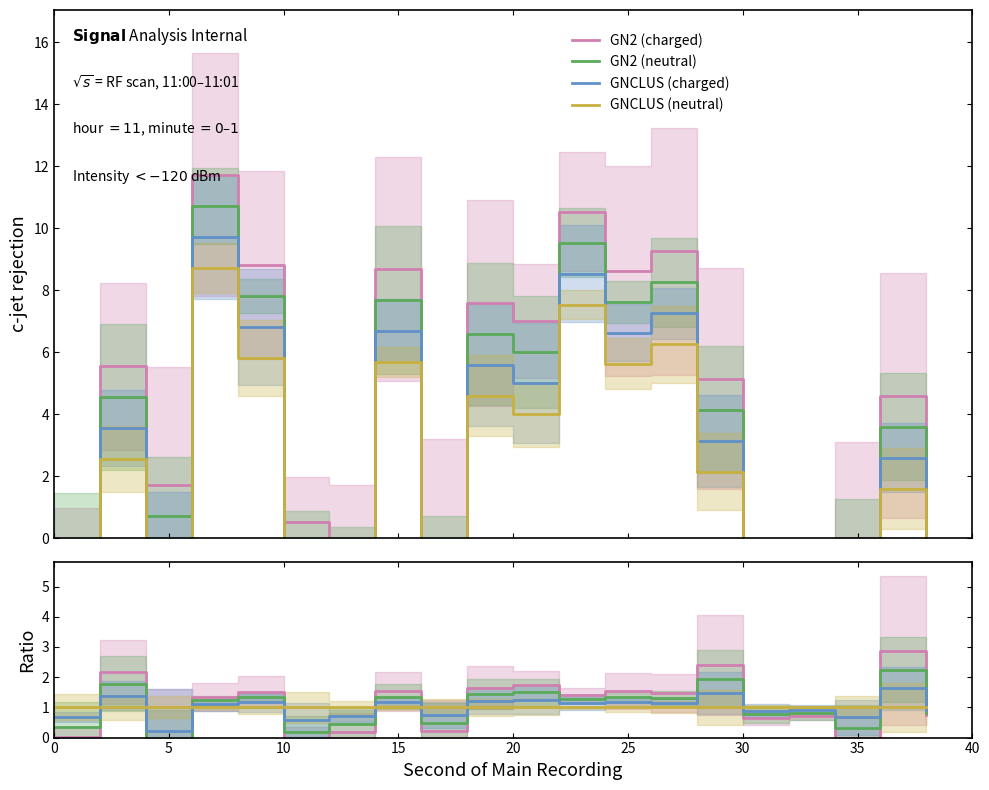

Is the value of GNCLUS (charged) at 35 greater than the value of GNCLUS (neutral) at 11?

Yes